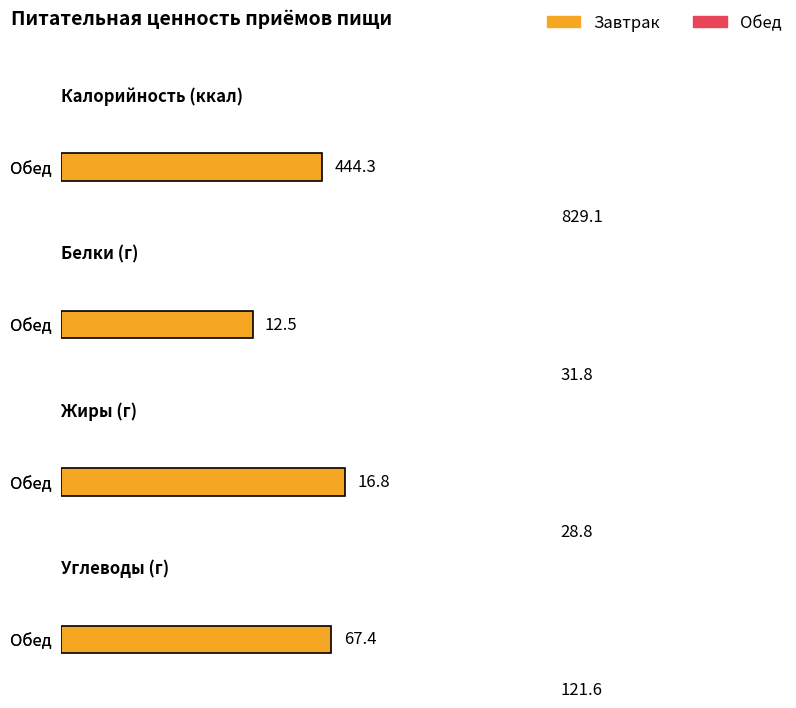

True or false: Калорийность has a value of 444.3 at Завтрак.

True